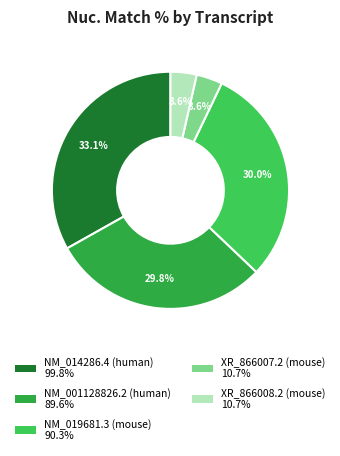

Which slice is the largest?

NM_014286.4 (human)